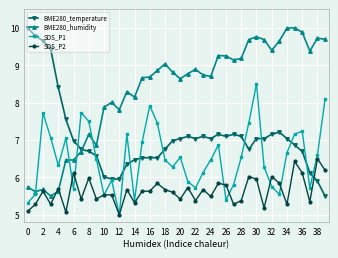

What is the smallest value displayed?

5.0